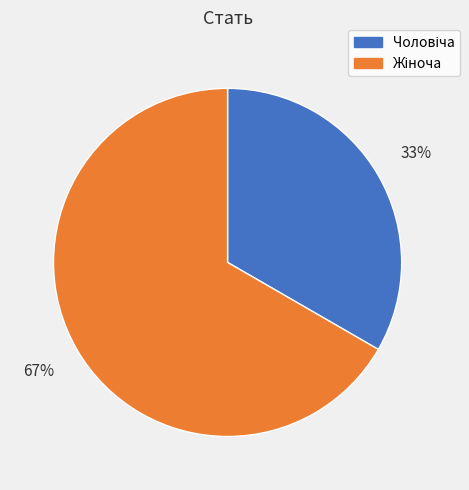

Is there any slice that represents more than half of the pie?

Yes